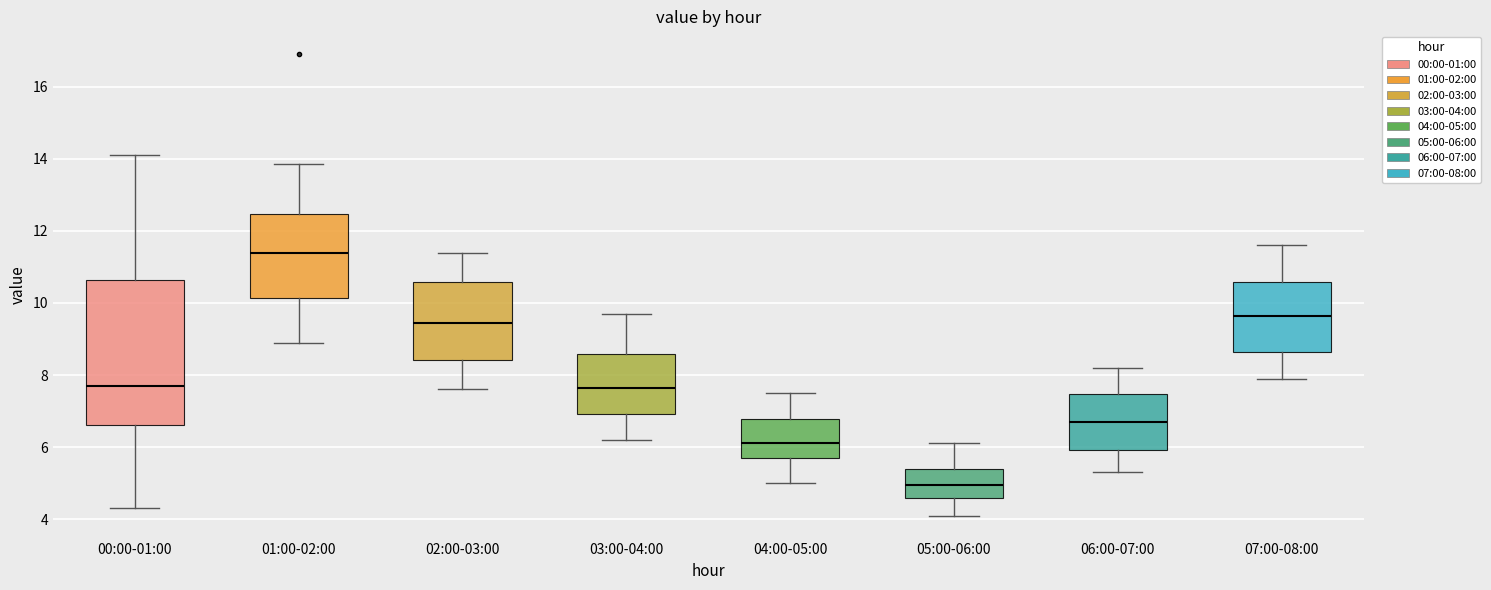

Reading left to right, read every box against the y-axis: the position of its median line, the range the box covers, and the ends of its whiskers. The values are not printed on the chart, so give them approximately, as read against the axis.

00:00-01:00: median 7.8, box 6.6 to 10.6, whiskers 4.4 to 14.2
01:00-02:00: median 11.4, box 10.2 to 12.4, whiskers 9.0 to 13.8
02:00-03:00: median 9.4, box 8.4 to 10.6, whiskers 7.6 to 11.4
03:00-04:00: median 7.6, box 7.0 to 8.6, whiskers 6.2 to 9.8
04:00-05:00: median 6.2, box 5.8 to 6.8, whiskers 5.0 to 7.6
05:00-06:00: median 5.0, box 4.6 to 5.4, whiskers 4.2 to 6.2
06:00-07:00: median 6.8, box 6.0 to 7.4, whiskers 5.4 to 8.2
07:00-08:00: median 9.6, box 8.6 to 10.6, whiskers 8.0 to 11.6